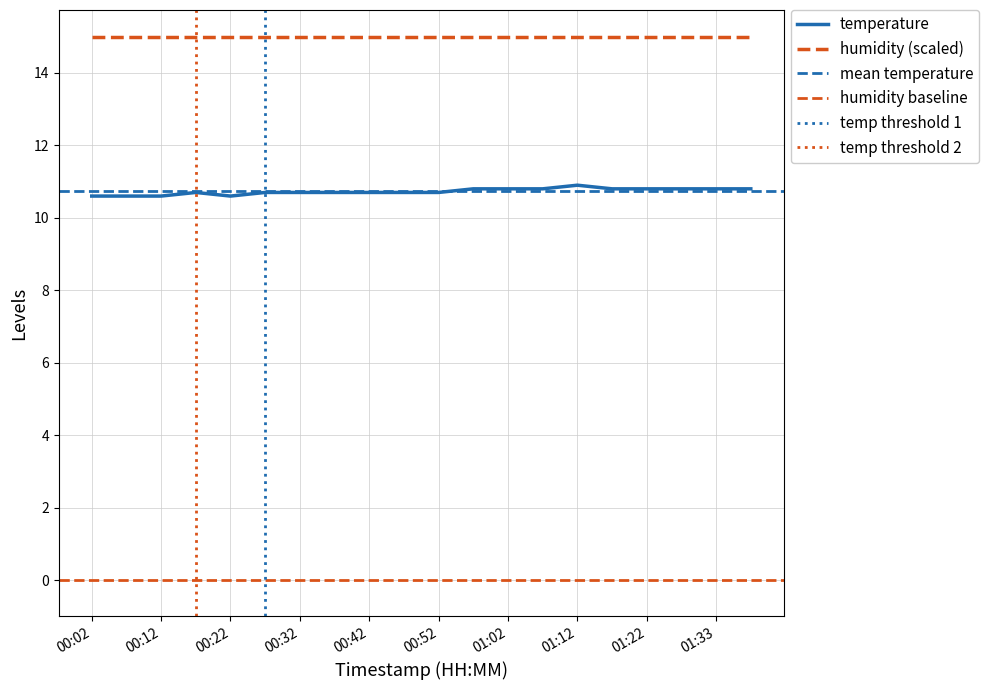

True or false: the data has more than 2 interior local peaks.

False